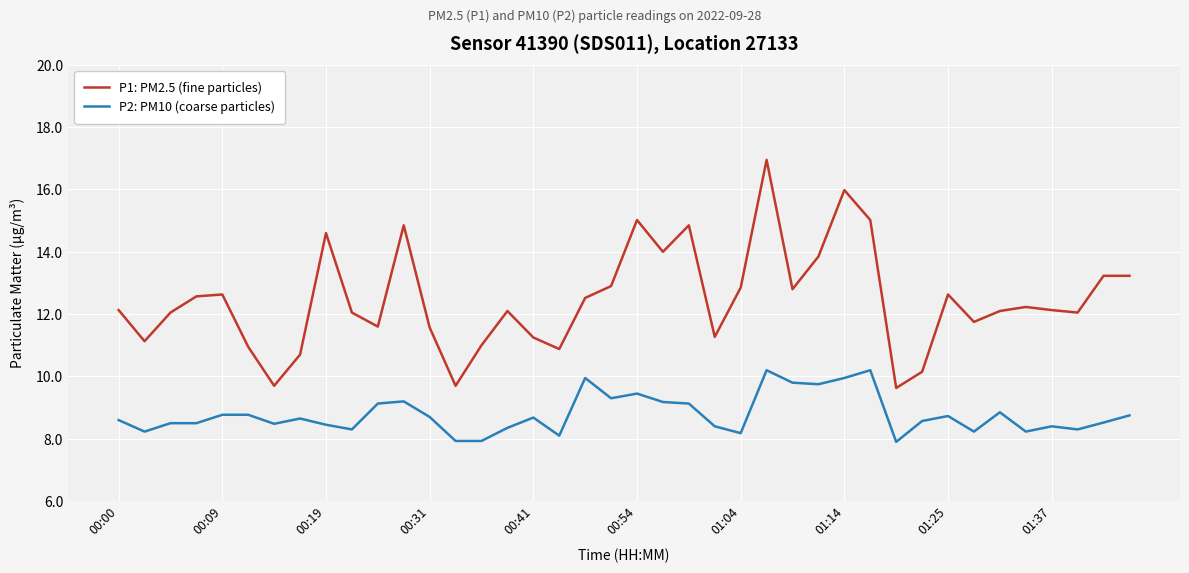

How many interior local valleys does the P1: PM2.5 (fine particles) series have?

11